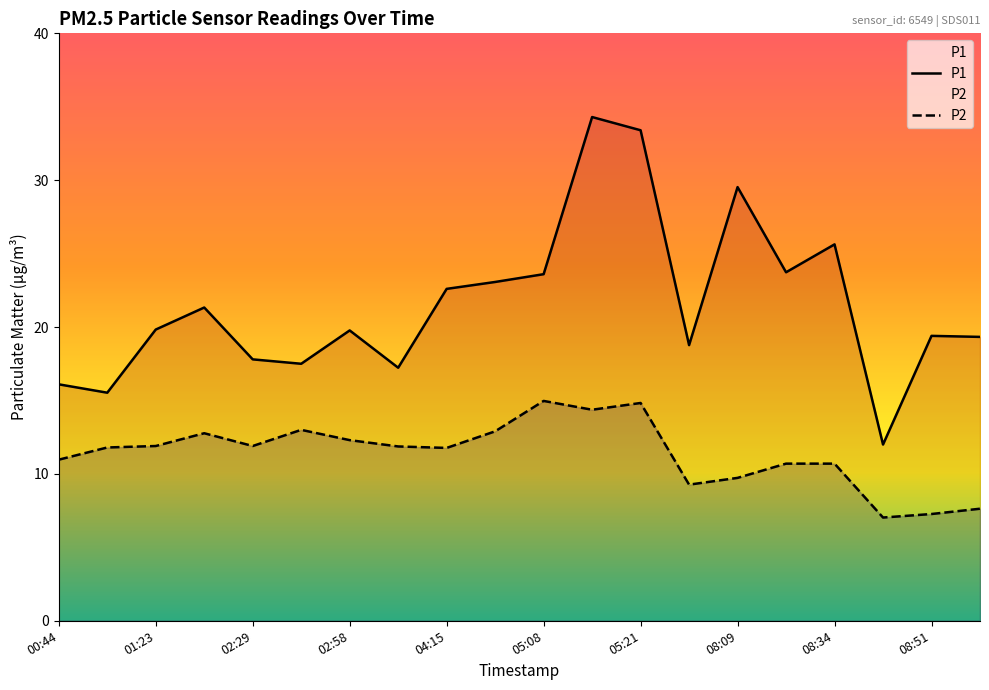

How many lines are shown in the chart?

2